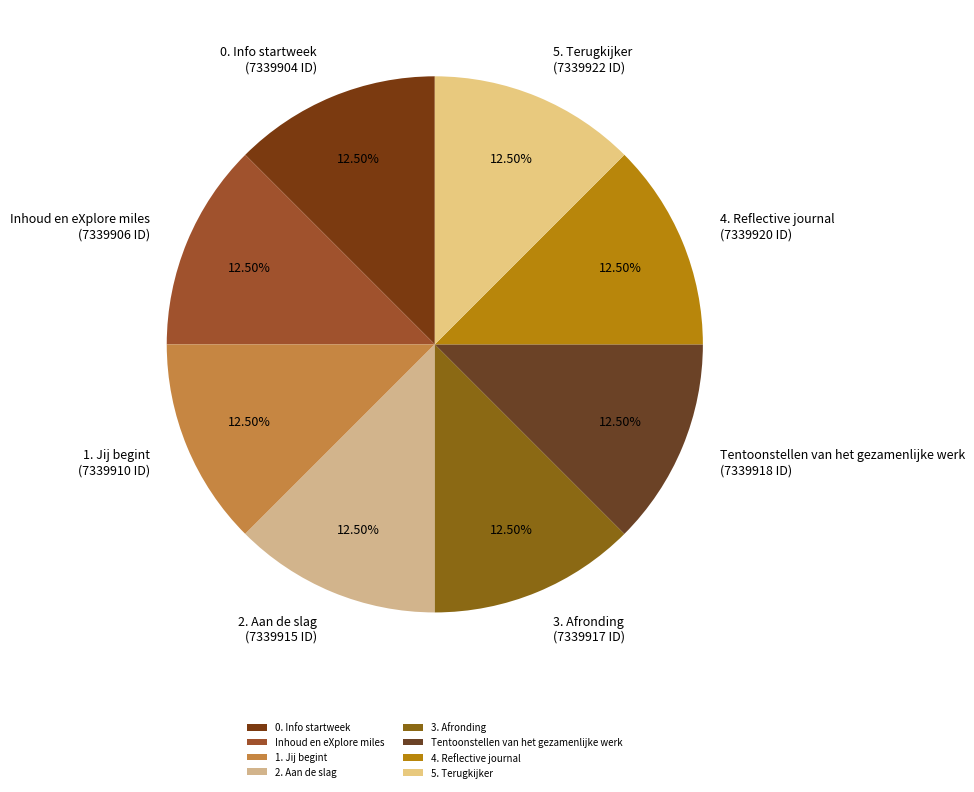

Approximately how many times larger is the value at 0. Info startweek compared to 4. Reflective journal?

1.0